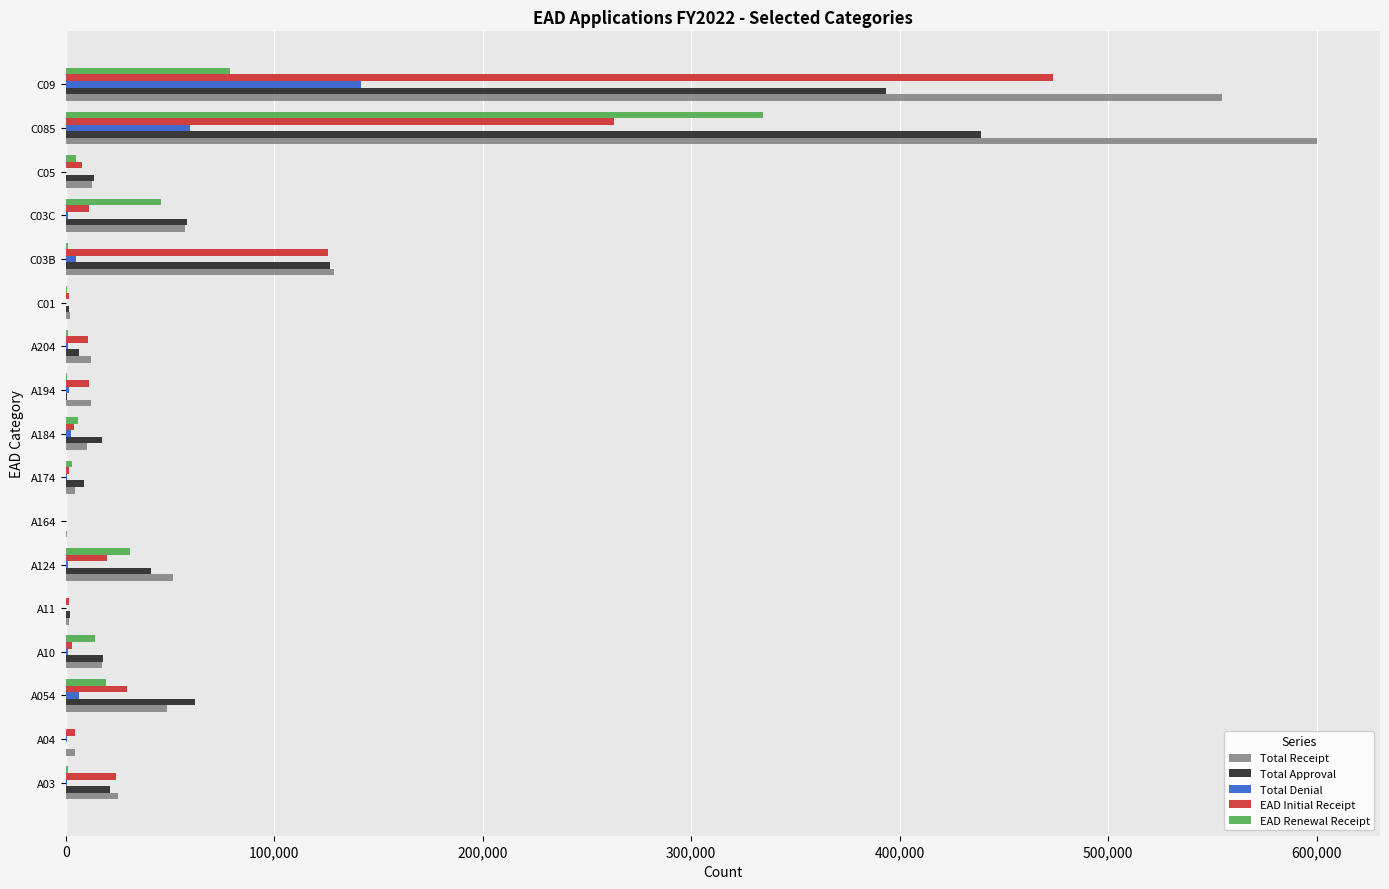

How many distinct data groups are displayed?

5